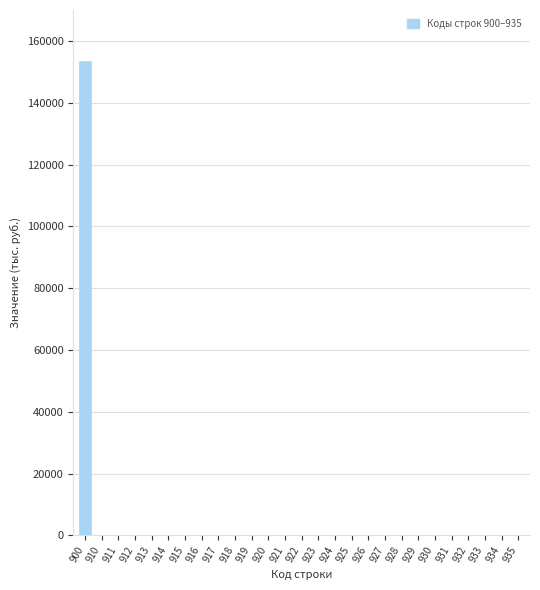

Is it true that the value at 930 is 0.0?

True